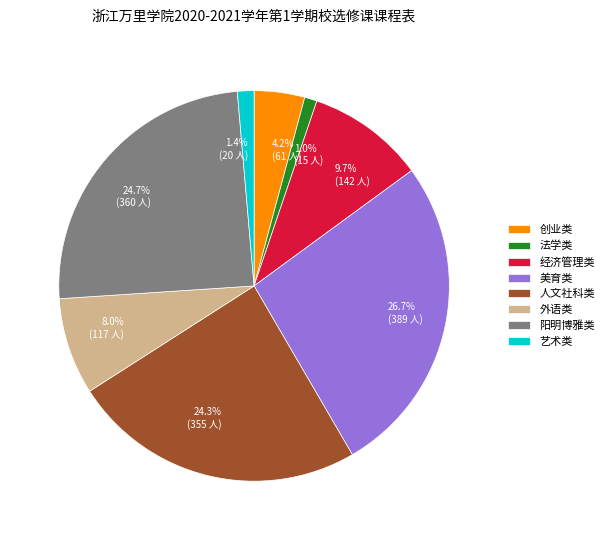

What is the total percentage of 艺术类 and 外语类?

9.4%